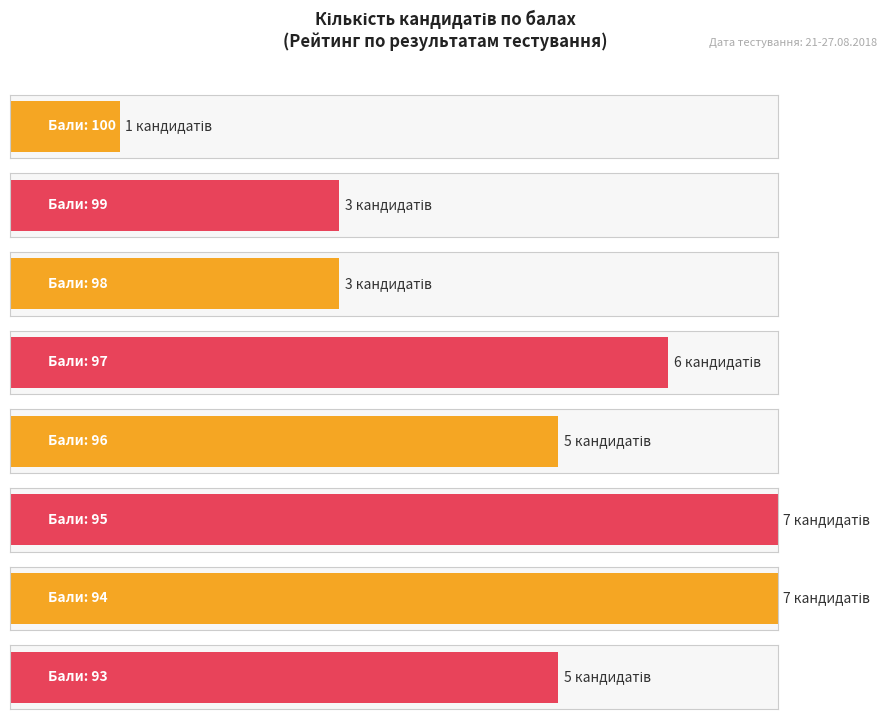

What is the difference between the second highest and second lowest values?

4